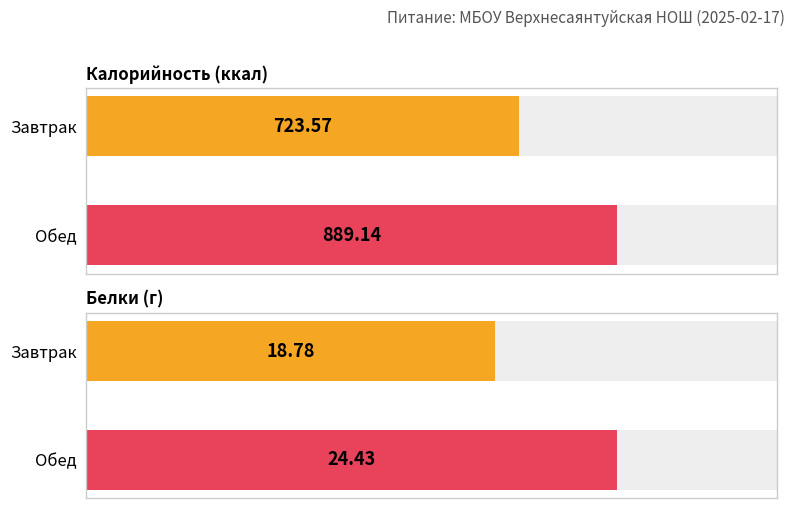

What is the average value of the Калорийность series?

806.4